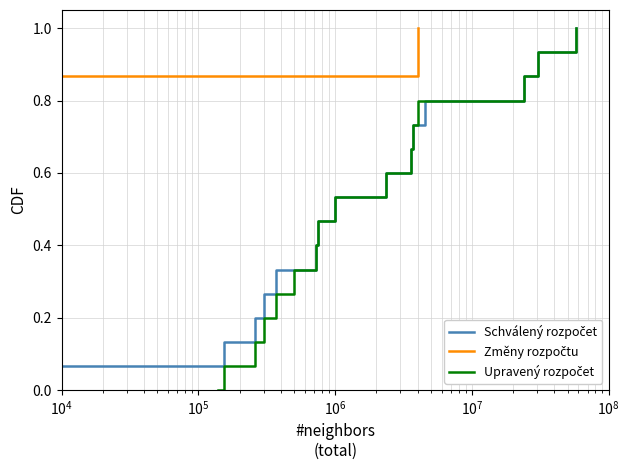

Which series has the largest total across all categories?

Schválený rozpočet